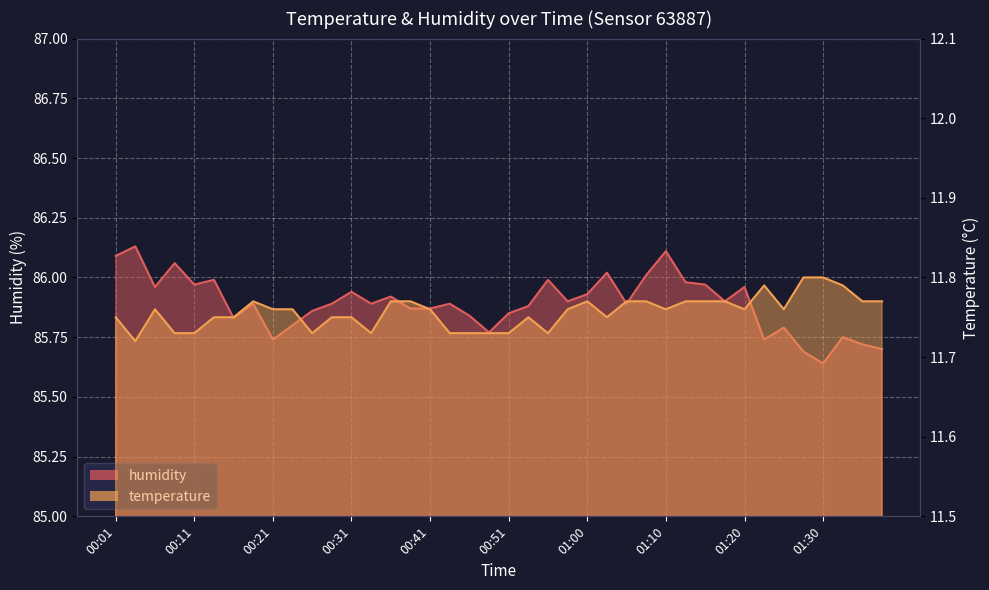

What is the difference between the highest and lowest values at 00:58?

74.1